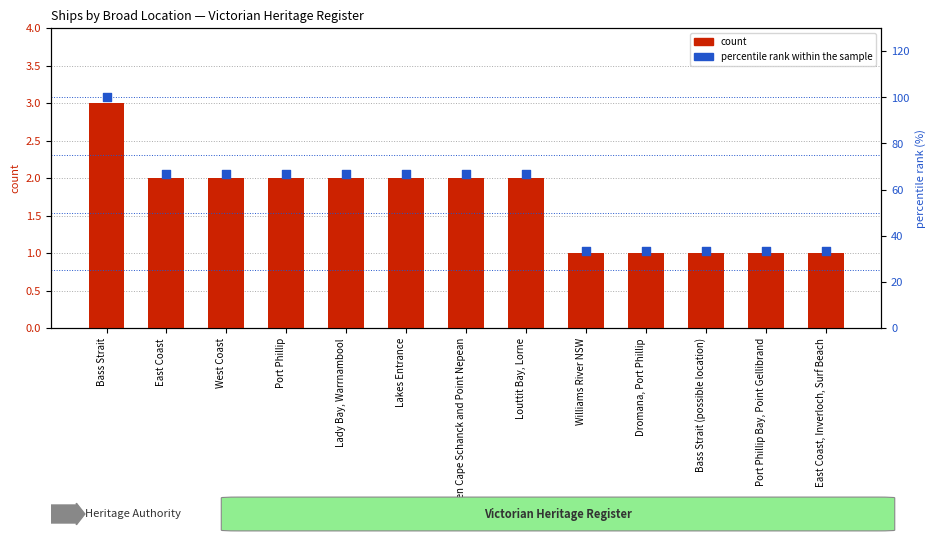

Which series contains the lowest Y value?

count